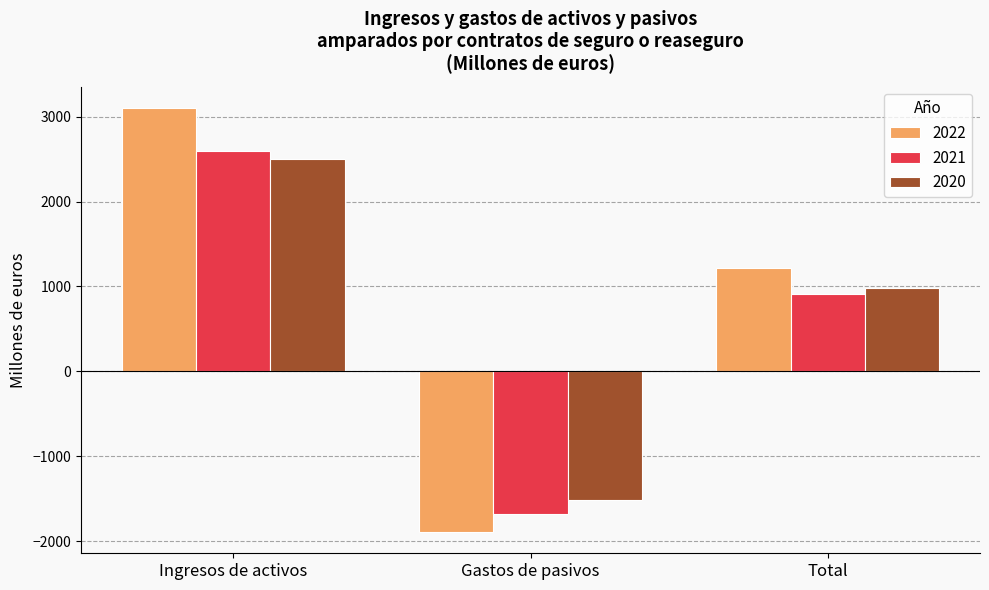

At which category is the sum across all series the highest?

Ingresos de activos